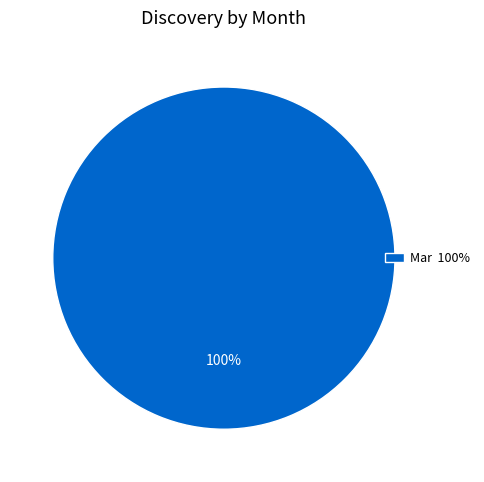

True or false: Mar 100% accounts for 100% of the total.

True